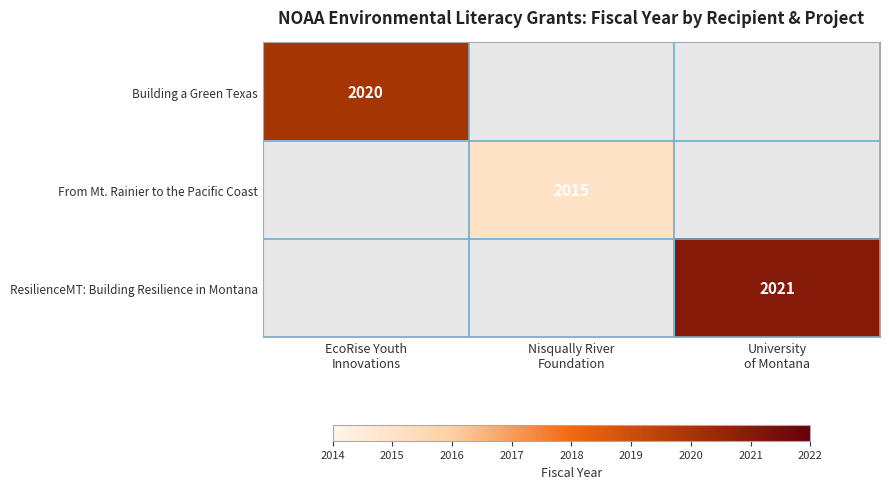

Count the number of data series in this chart.

3